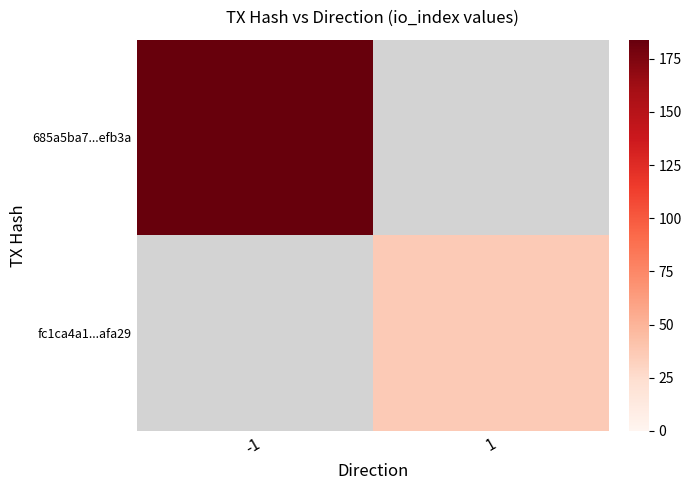

At how many categories does at least one series exceed 170?

1